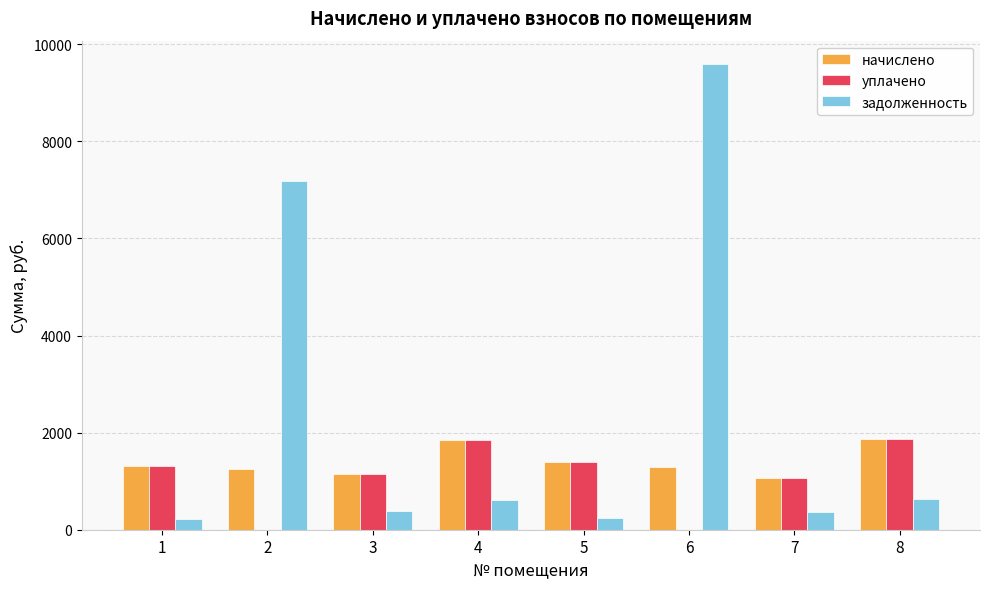

Are the bars grouped side by side (vs. stacked)?

Yes